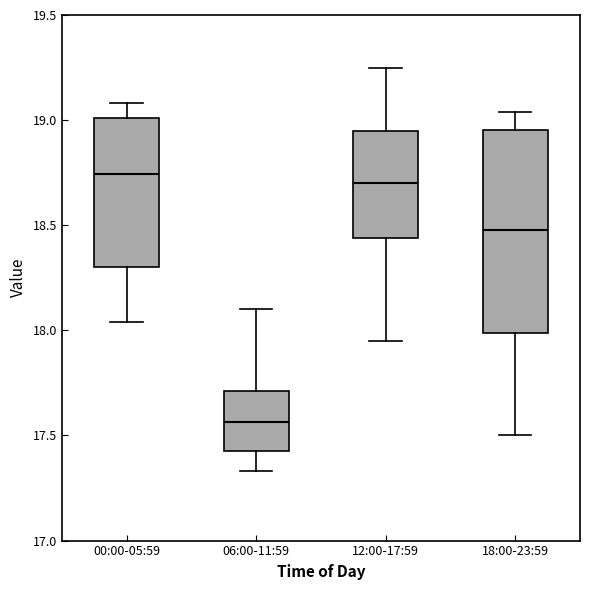

Comparing the boxes themselves (not the whiskers), which one is the tallest?

18:00-23:59